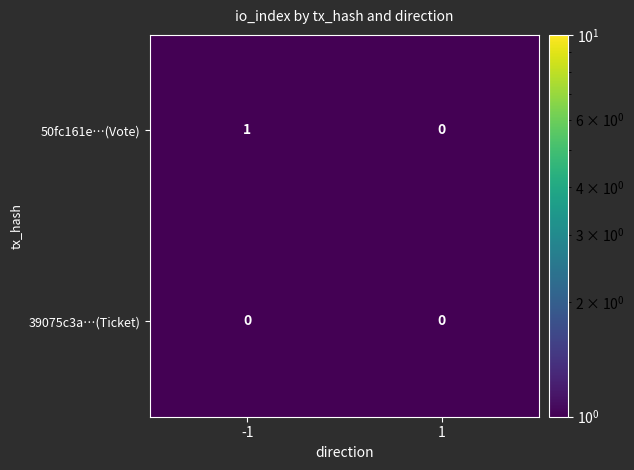

What is the maximum value shown in the chart?

1